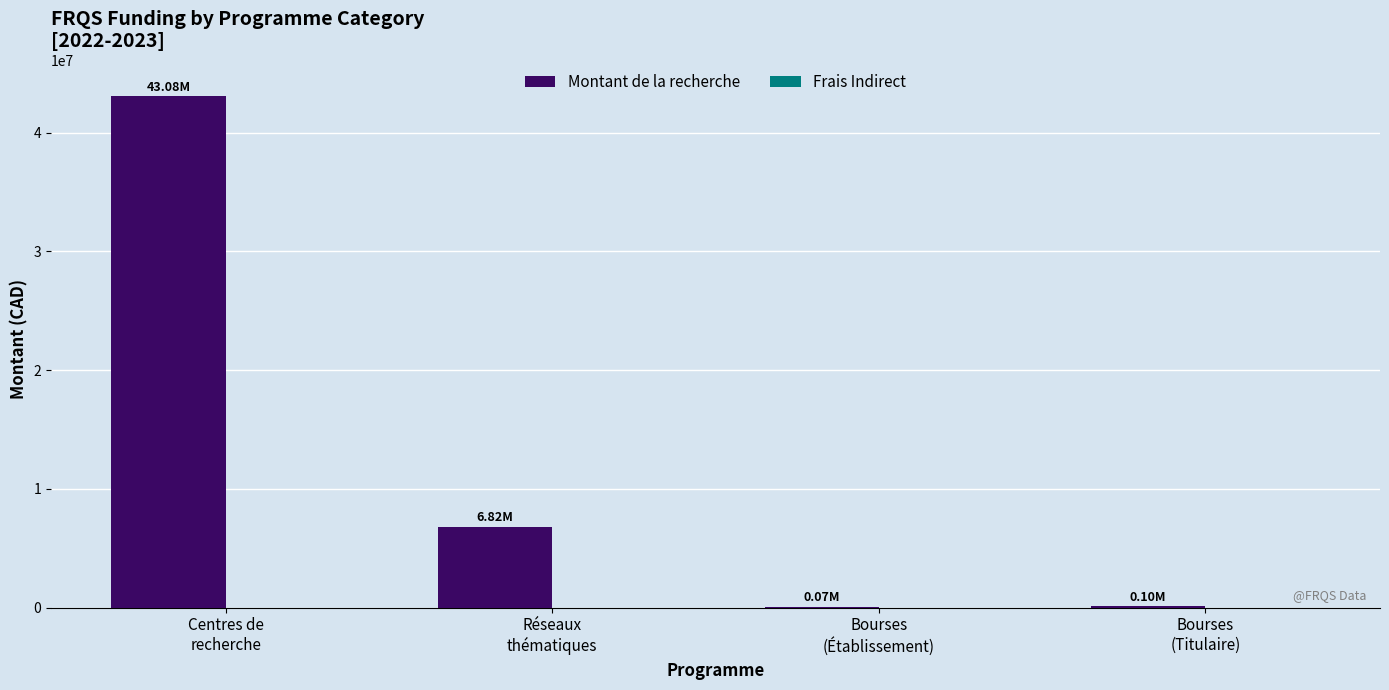

What is the sum of all values?

50079579